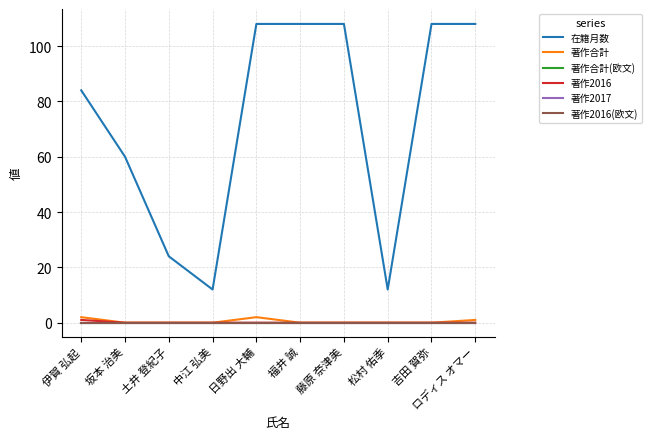

How many lines are shown in the chart?

6